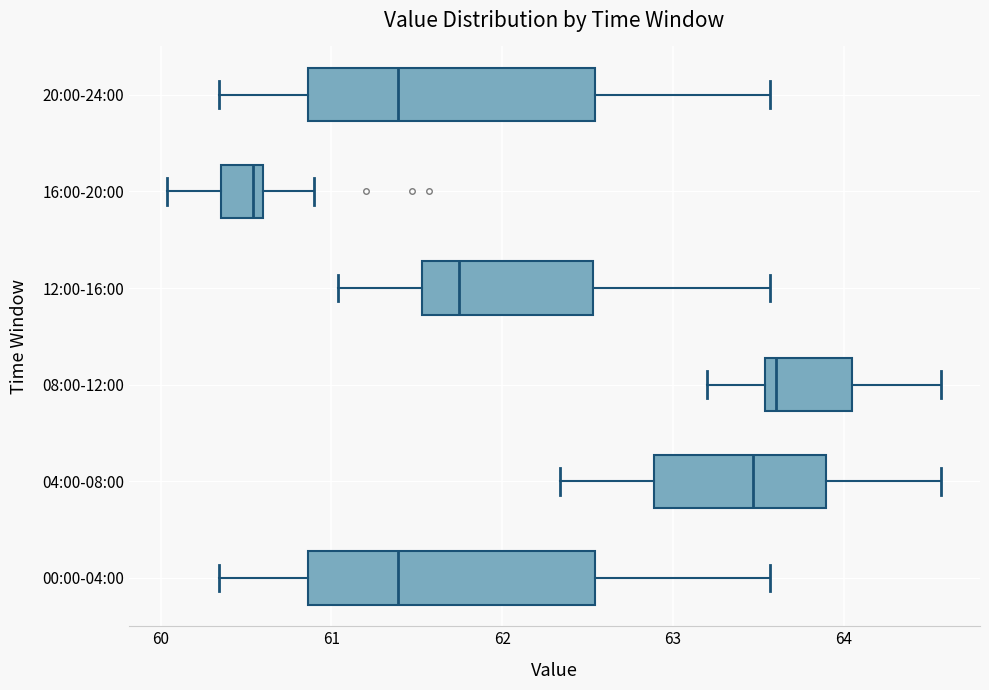

Reading bottom to top, read every box against the x-axis: the position of its median line, the range the box covers, and the ends of its whiskers. The values are not printed on the chart, so give them approximately, as read against the axis.

00:00-04:00: median 61.4, box 60.9 to 62.5, whiskers 60.3 to 63.6
04:00-08:00: median 63.5, box 62.9 to 63.9, whiskers 62.3 to 64.6
08:00-12:00: median 63.6, box 63.5 to 64.0, whiskers 63.2 to 64.6
12:00-16:00: median 61.7, box 61.5 to 62.5, whiskers 61.0 to 63.6
16:00-20:00: median 60.5, box 60.4 to 60.6, whiskers 60.0 to 60.9
20:00-24:00: median 61.4, box 60.9 to 62.5, whiskers 60.3 to 63.6